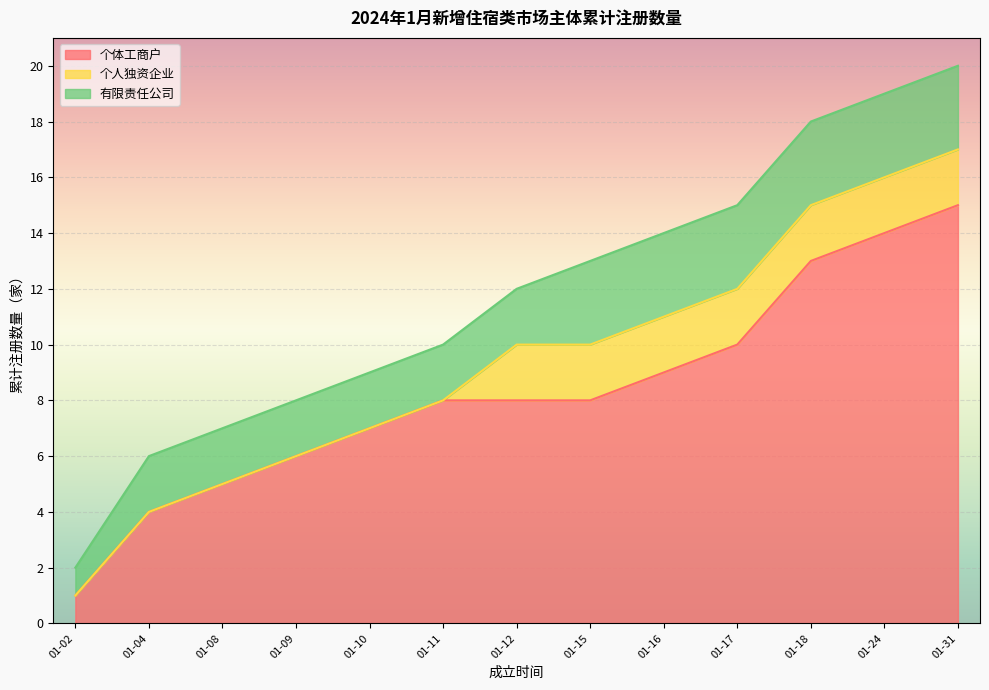

At which label is 累计注册数 closest to 10?

2024-01-11